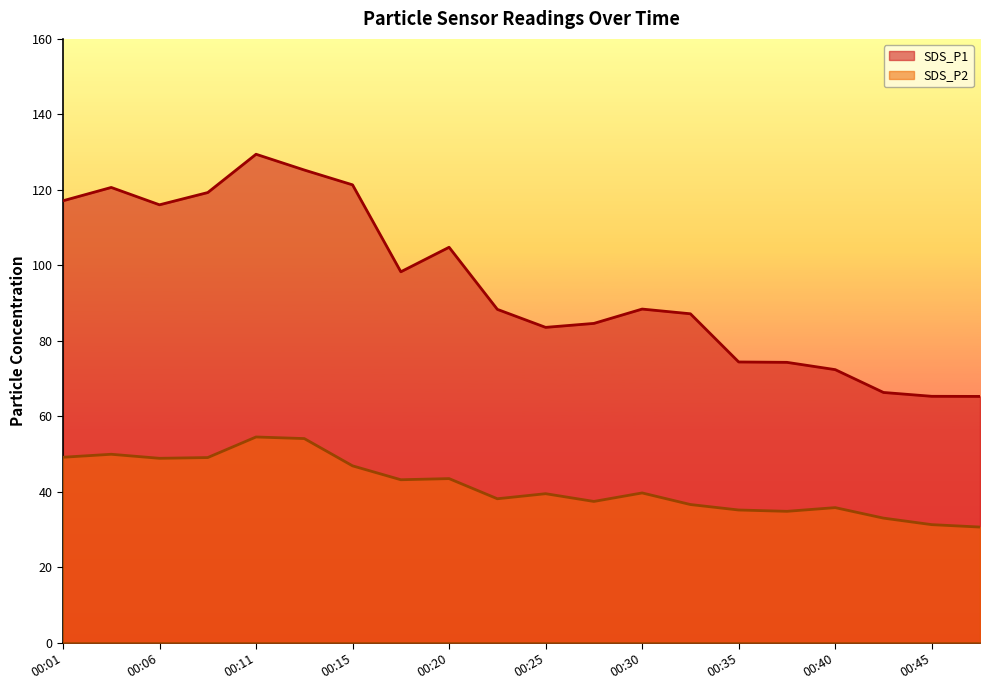

Which series has the largest range (max minus min)?

SDS_P1